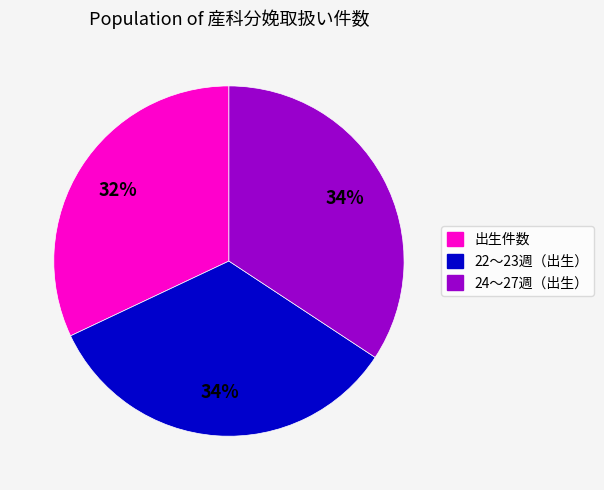

Does 出生件数 represent more than half of the total?

No